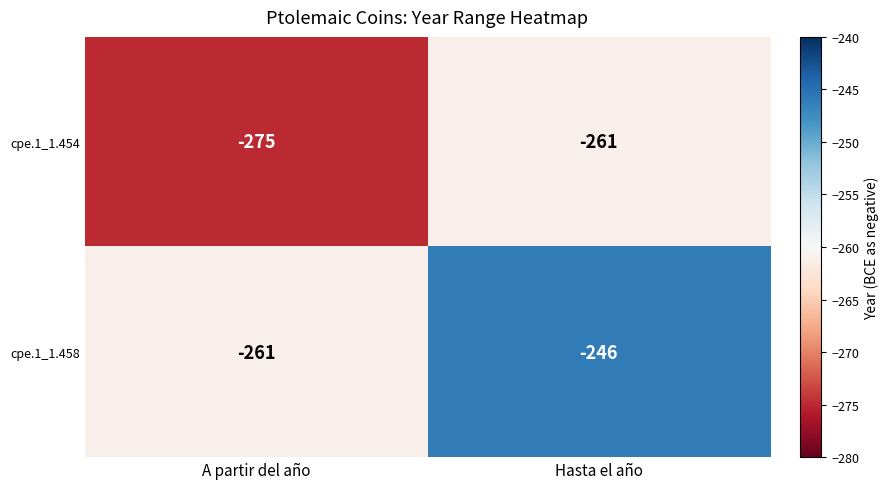

How many series are shown in this chart?

2